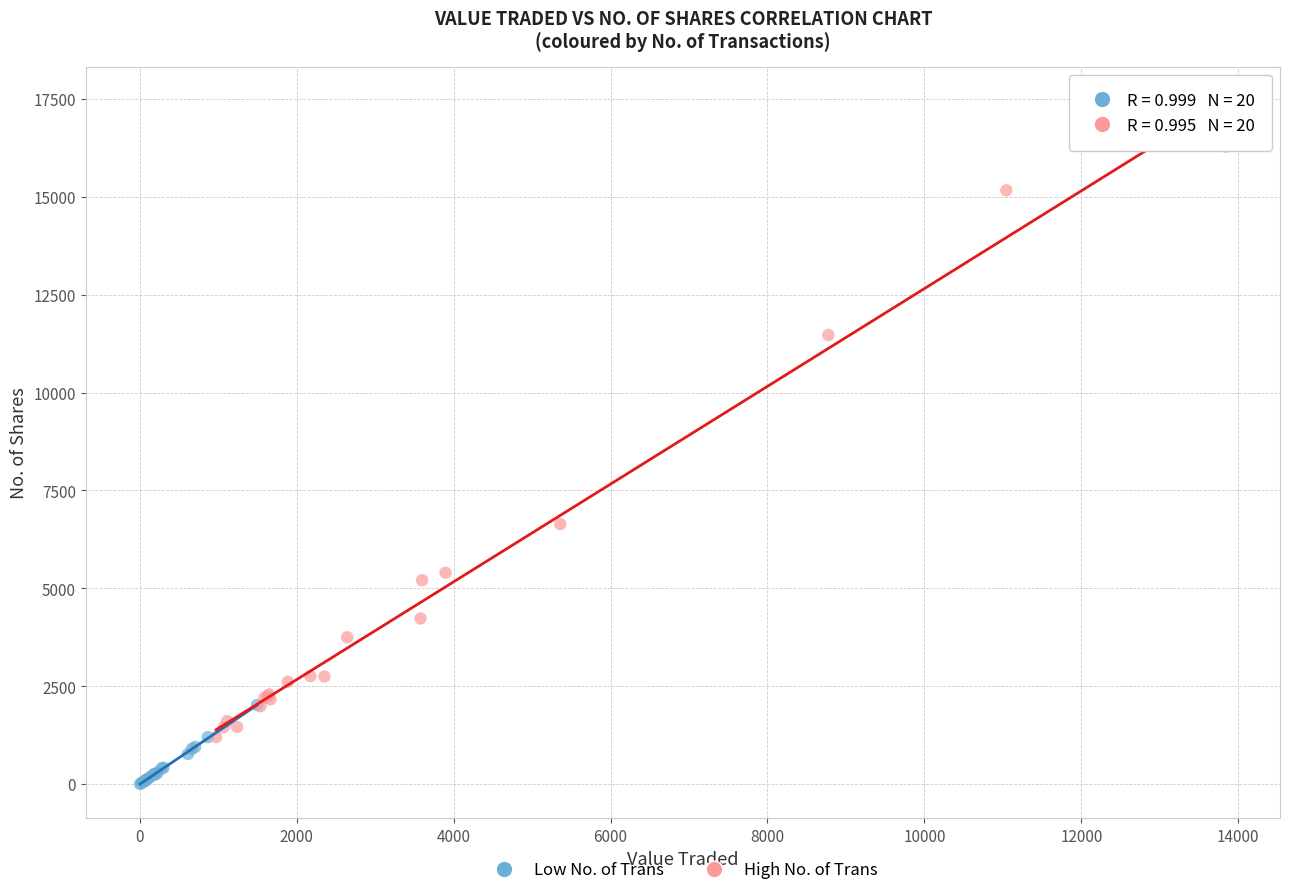

Which series reaches the maximum Y coordinate?

High No. of Trans